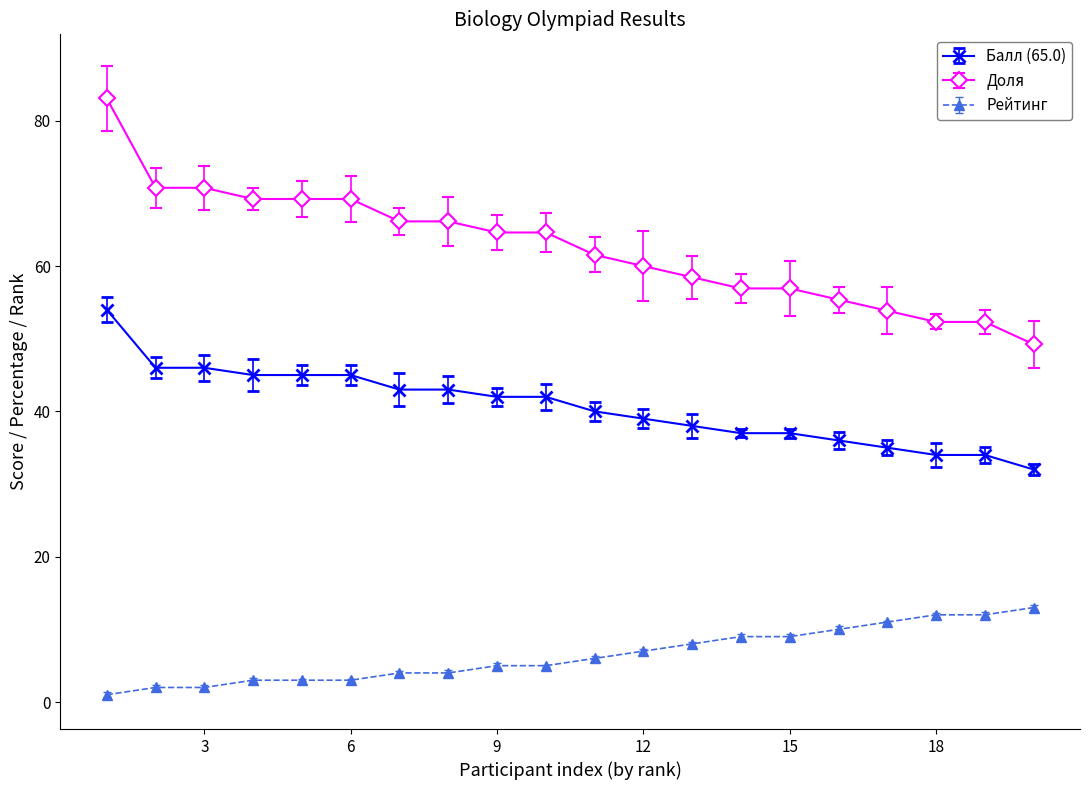

List the series in order of their peak value, lowest first.

Рейтинг, Балл (65.0), Доля